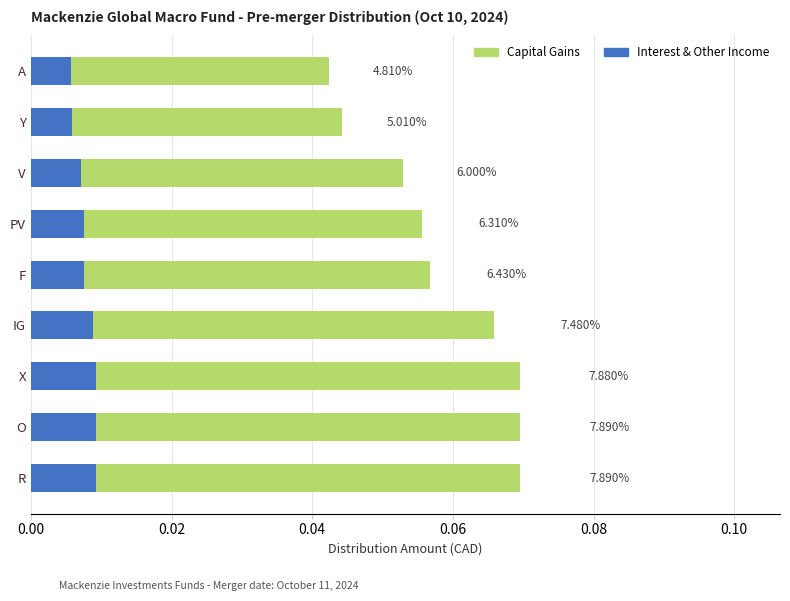

List the series in order of their overall mean, lowest first.

Interest & Other Income, Capital Gains